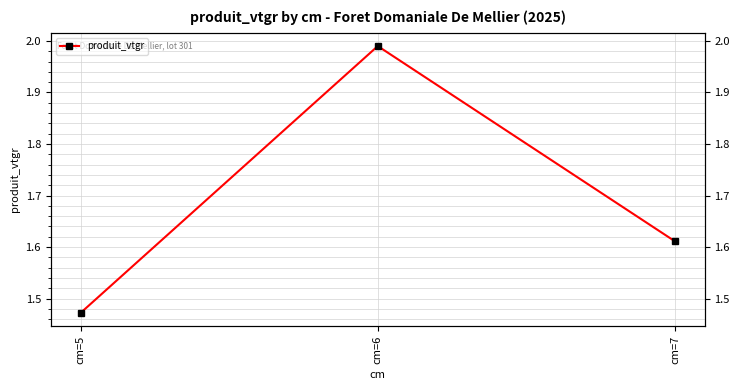

What is the value of the 1st point from the left?

1.5